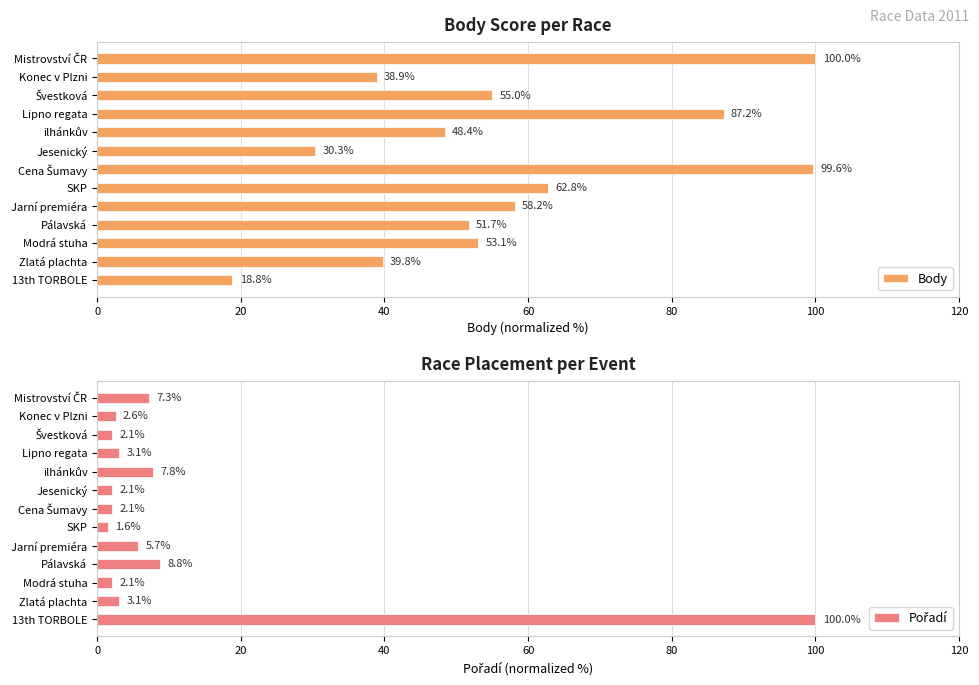

How many bars are there in each group?

2